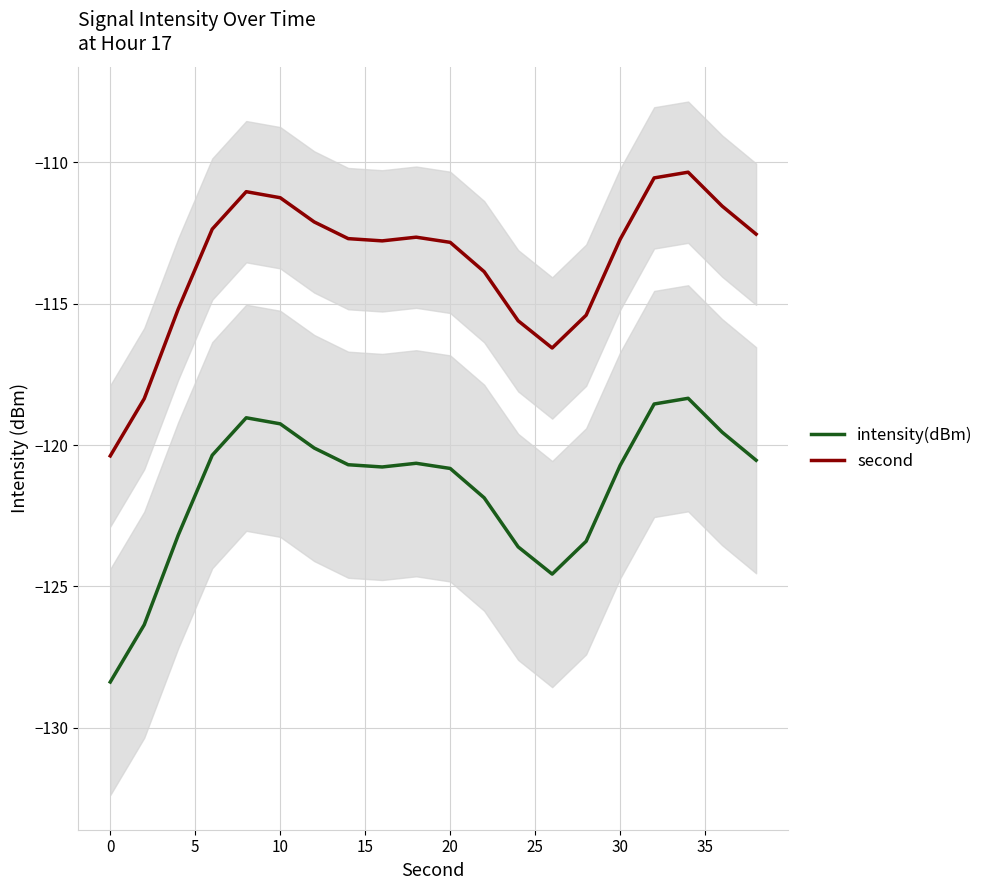

The second series shows -112.7 at 30. True or false?

True